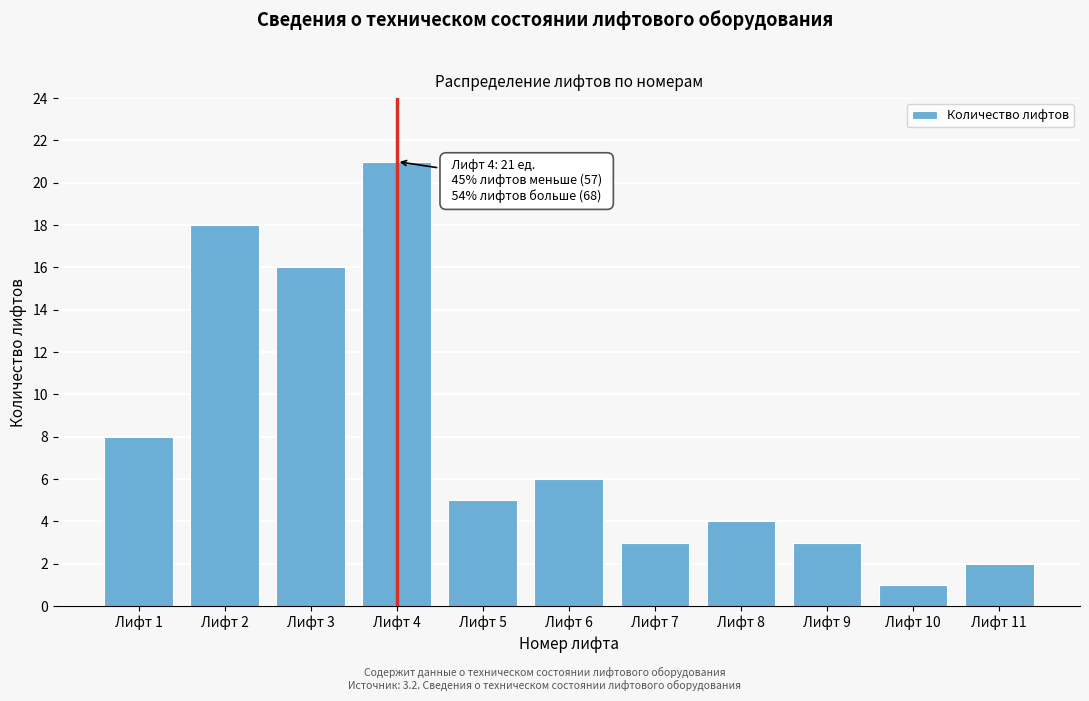

Reading left to right, transcribe all the data shown in this chart.

Лифт 1=8	Лифт 2=18	Лифт 3=16	Лифт 4=21	Лифт 5=5	Лифт 6=6	Лифт 7=3	Лифт 8=4	Лифт 9=3	Лифт 10=1	Лифт 11=2